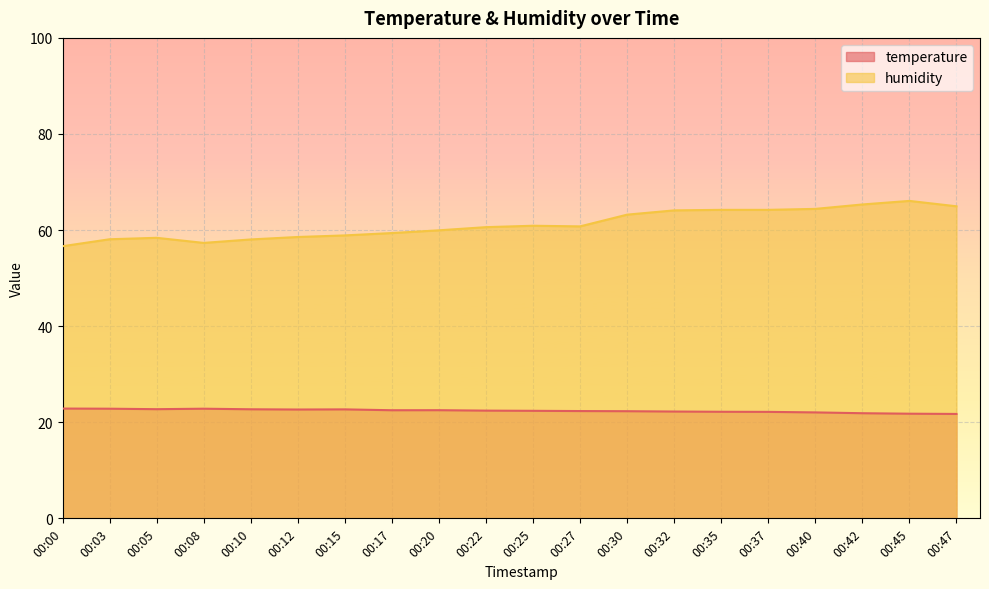

List the series in order of their overall mean, lowest first.

temperature, humidity